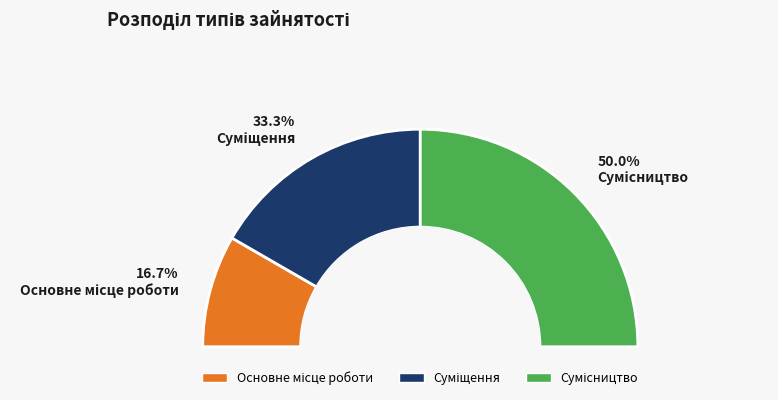

What portion of the pie excludes Основне місце роботи?

83.3%